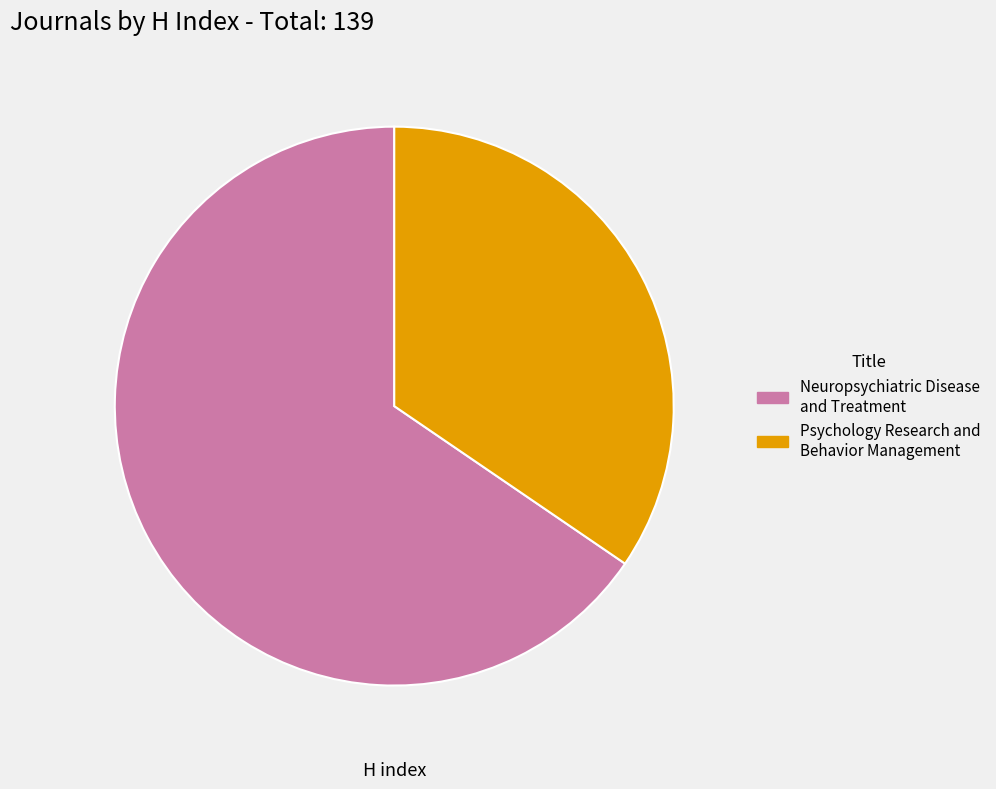

Combined, do Psychology Research and Behavior Management and Neuropsychiatric Disease and Treatment account for over 50%?

Yes